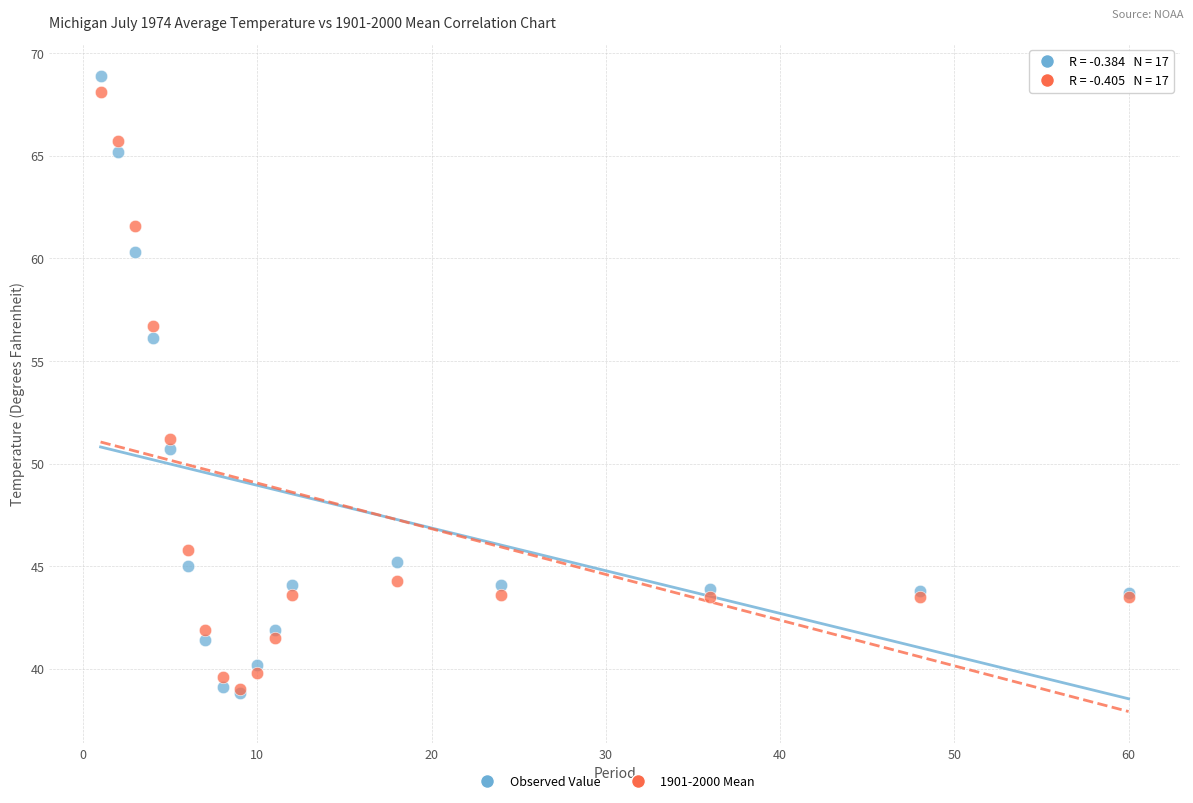

In the Observed Value series, what Y value is closest to 53?

50.7